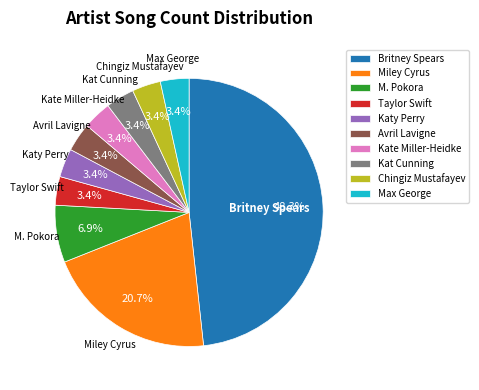

What is the largest slice in the pie chart?

Britney Spears